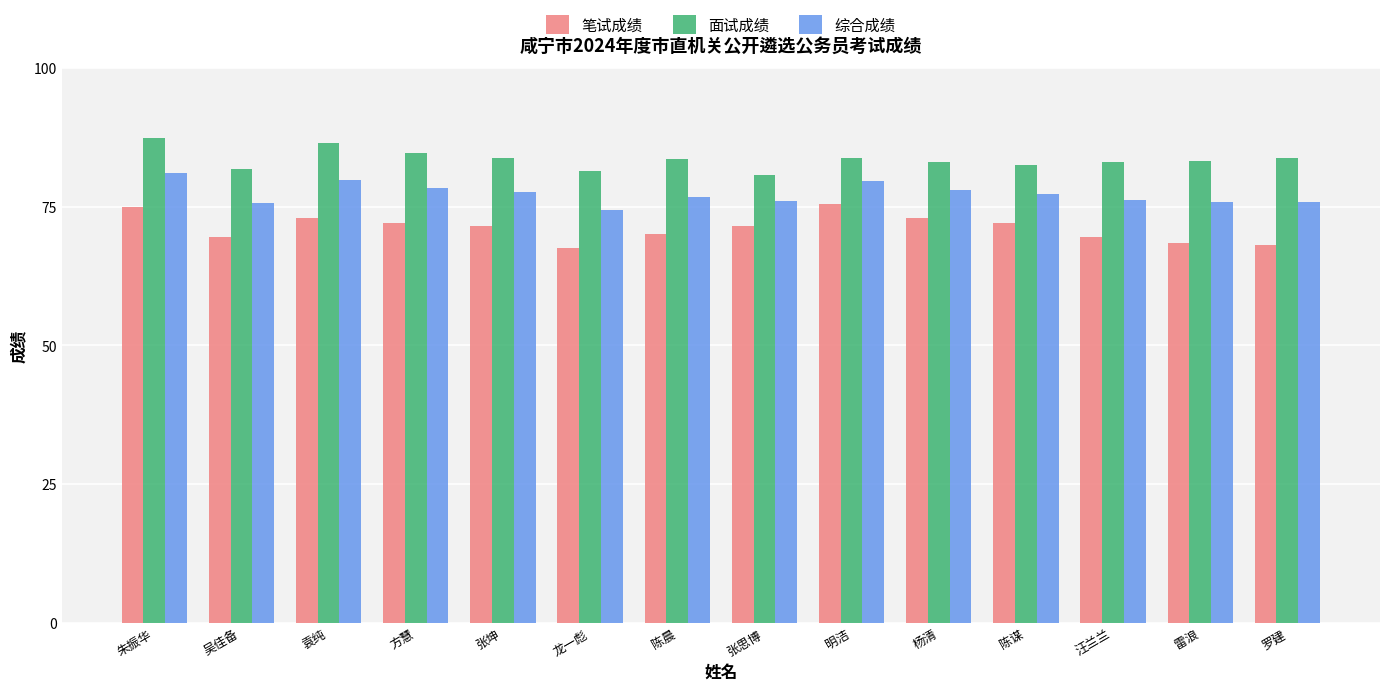

The value of 综合成绩 at 张思博 is 76.1. True or false?

True